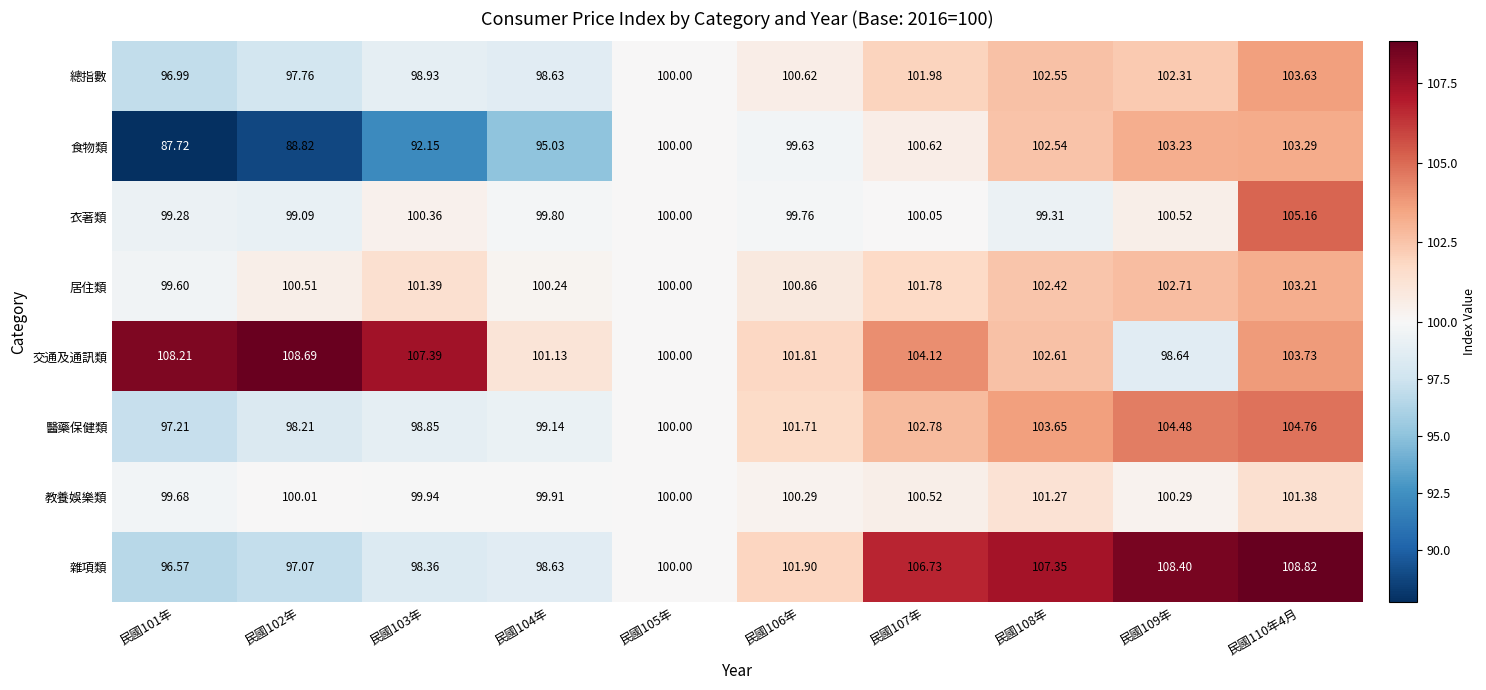

Rank the series at 民國101年 from lowest to highest value.

食物類, 雜項類, 總指數, 醫藥保健類, 衣著類, 居住類, 教養娛樂類, 交通及通訊類